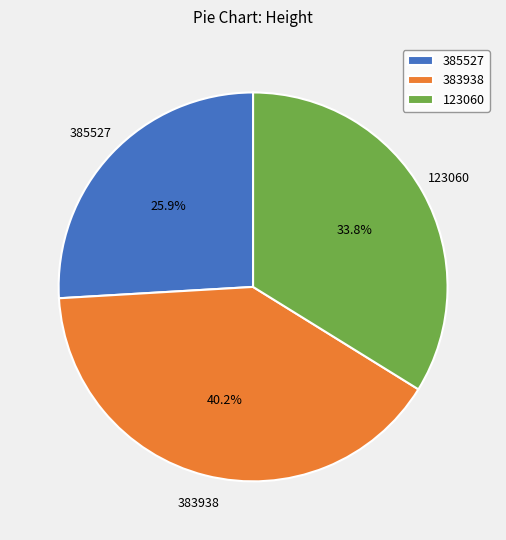

To the nearest percent, what percentage of the pie is 385527?

26%